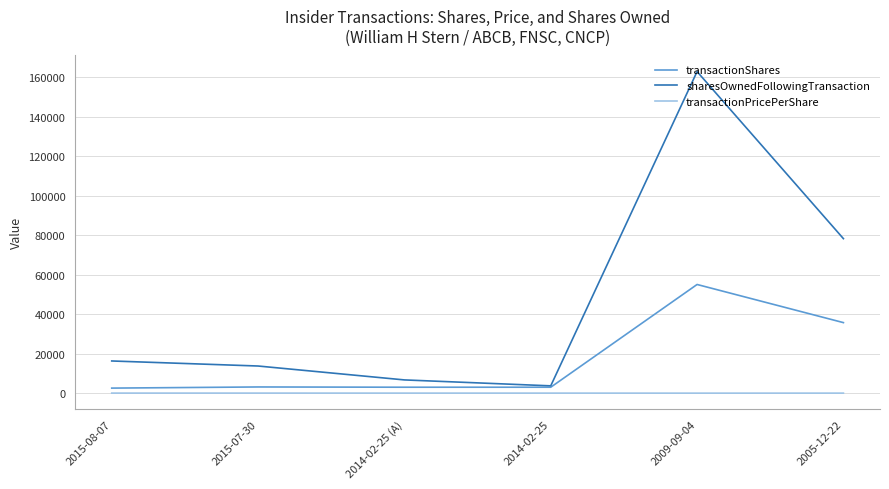

Does the chart have visible grid lines?

Yes